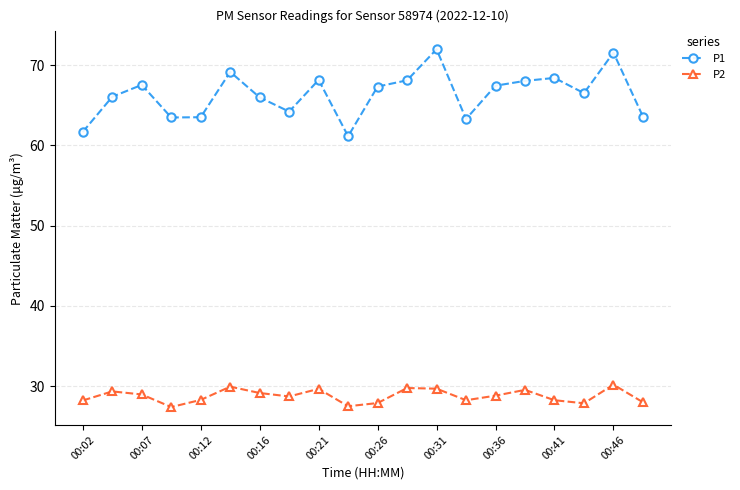

Which series has the largest total across all categories?

P1